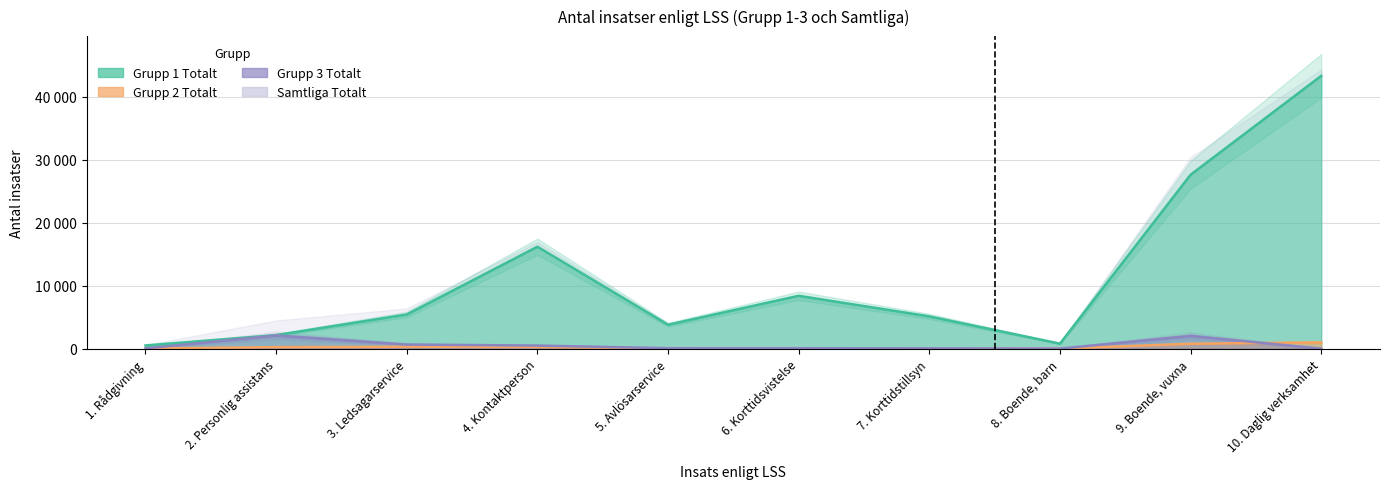

Does the chart have visible grid lines?

Yes